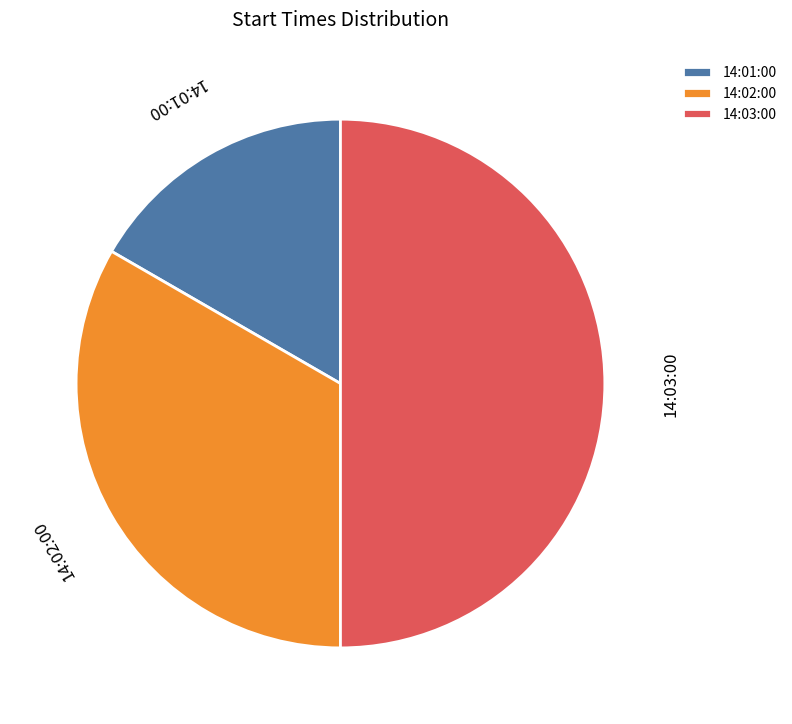

How many segments does this pie chart have?

3